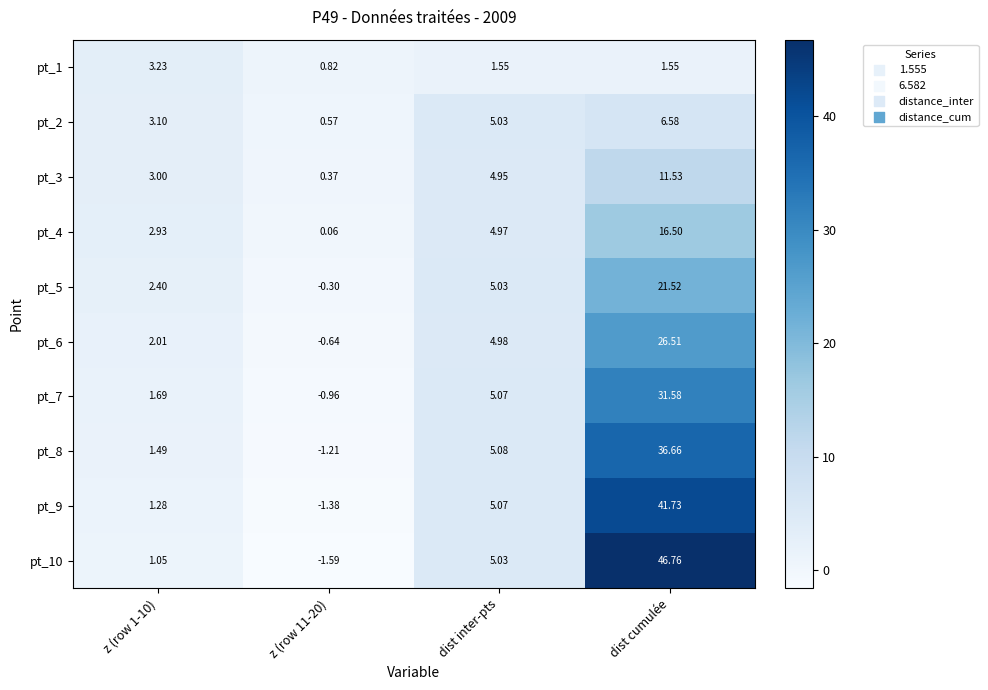

List the series in order of their peak value, highest first.

pt_10, pt_9, pt_8, pt_7, pt_6, pt_5, pt_4, pt_3, pt_2, pt_1